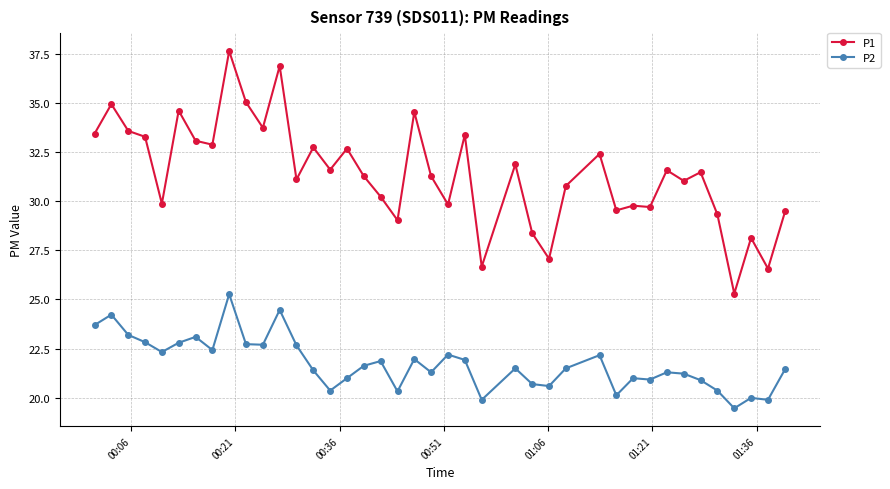

Rank the series by their maximum value, from highest to lowest.

P1, P2